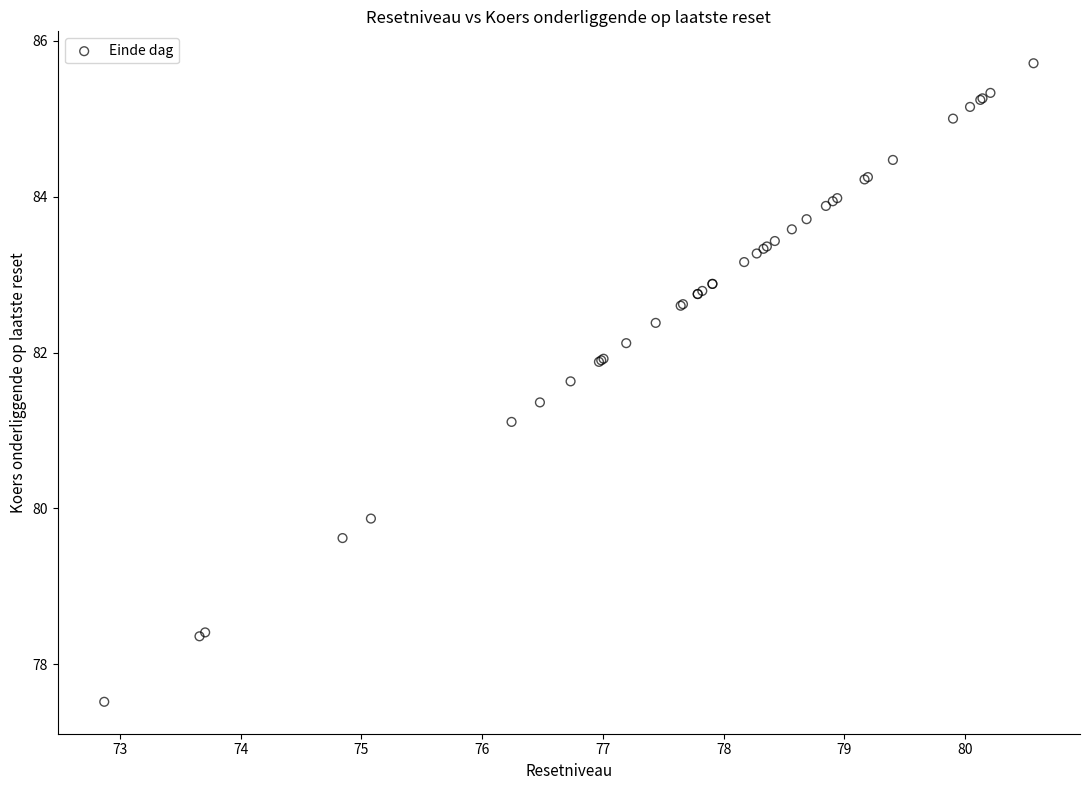

What Y value in the scatter plot is closest to 81?

81.1